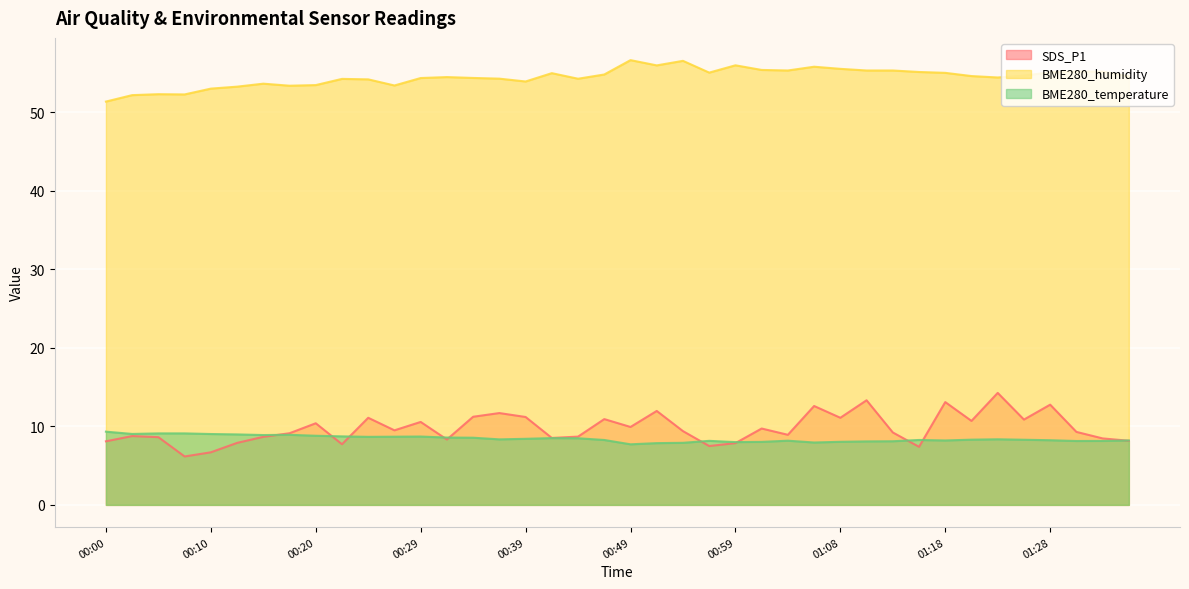

What are all the series names shown in the legend?

SDS_P1, BME280_humidity, BME280_temperature